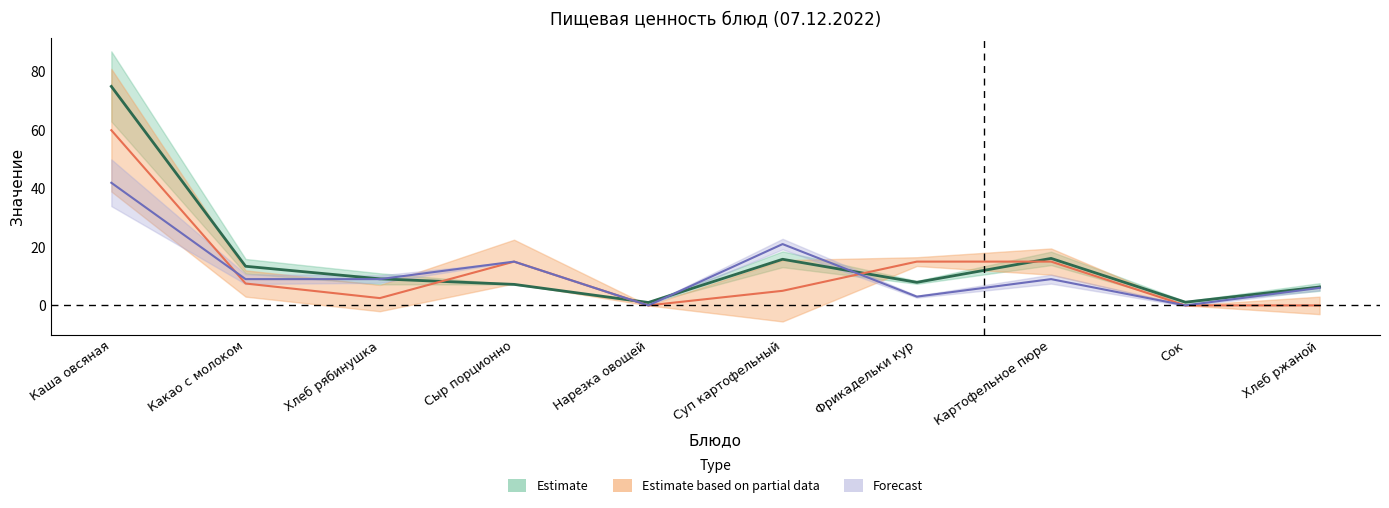

Does the chart have visible grid lines?

No